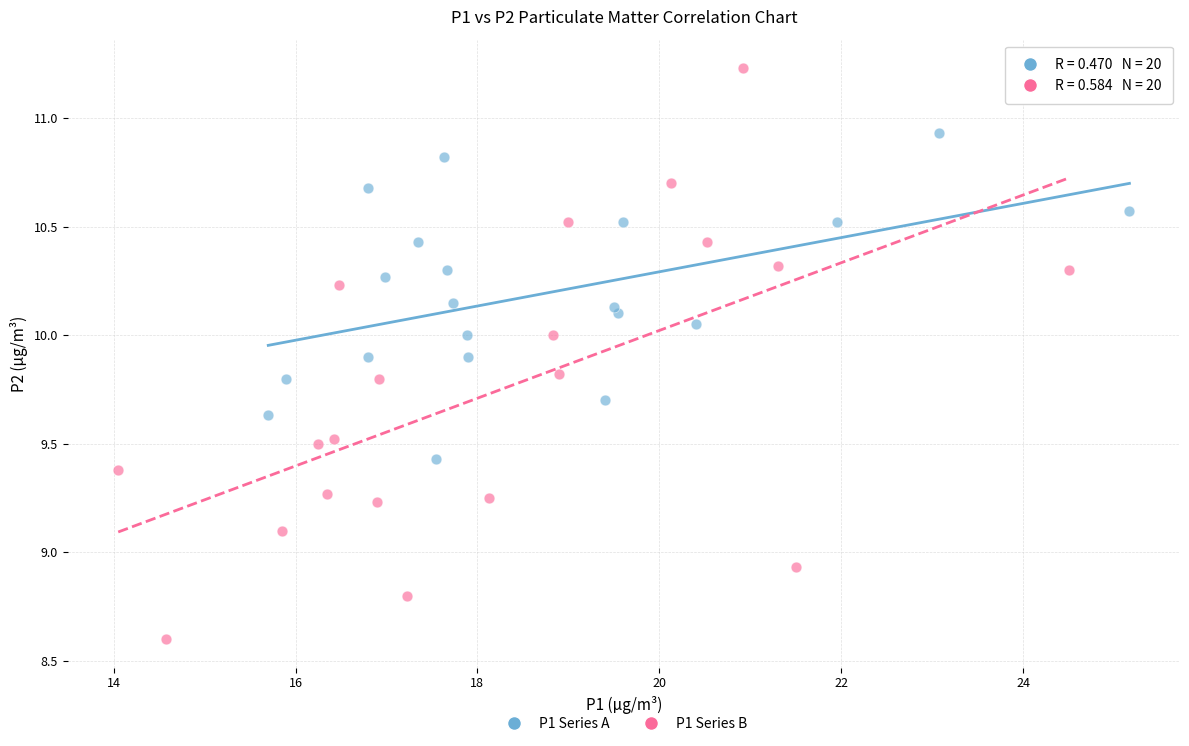

Which series has the widest spread of Y values?

P1 Series B